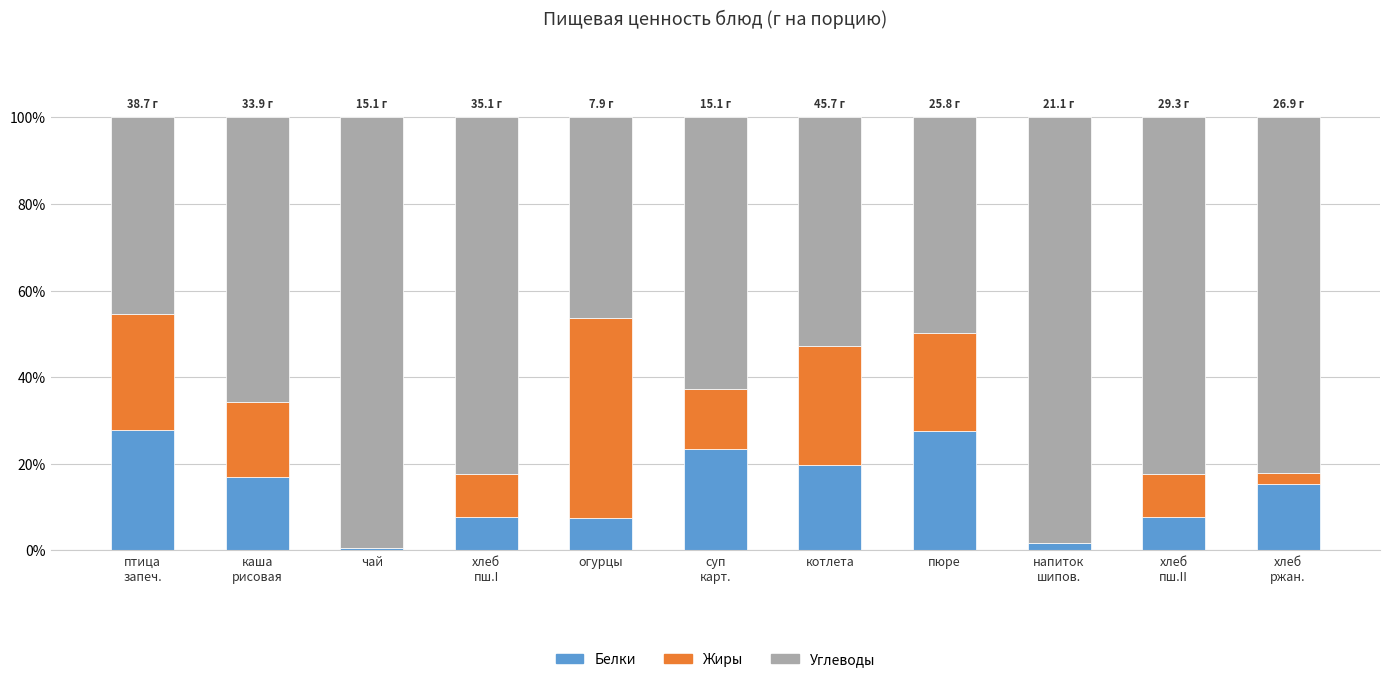

What is the total value across all series at котлета?

100.0